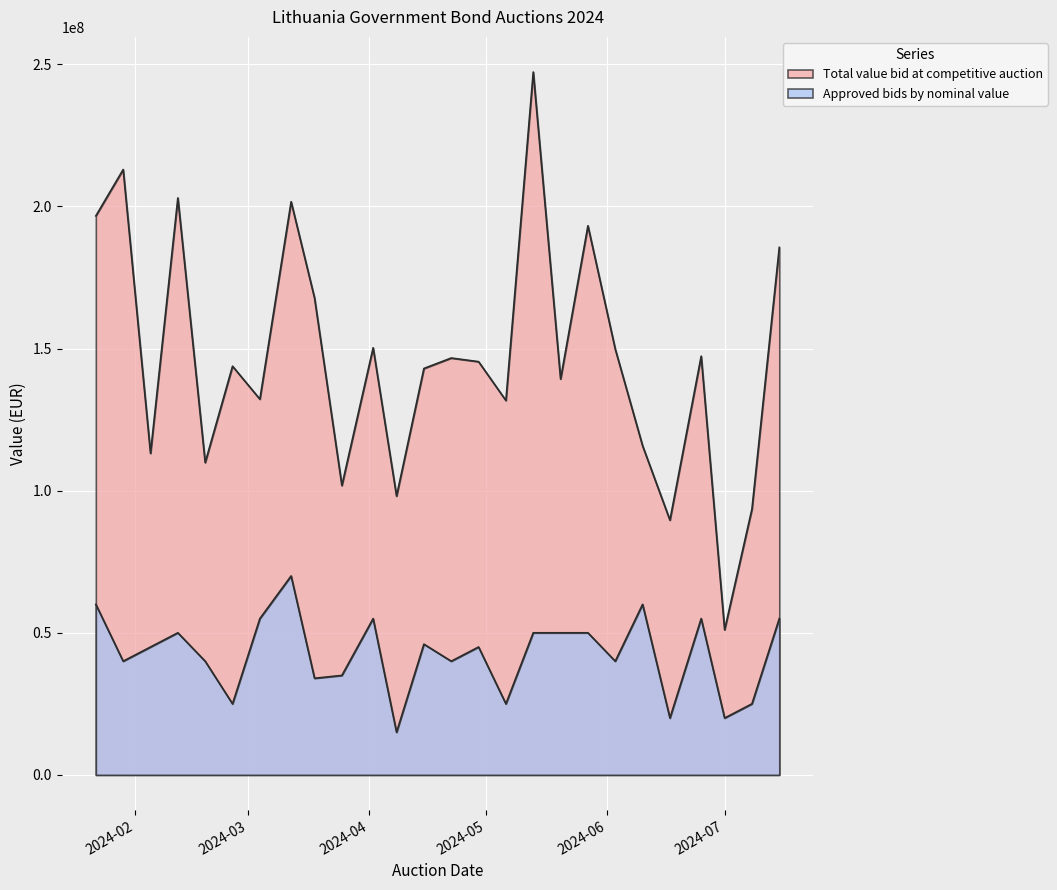

How many lines are shown in the chart?

2